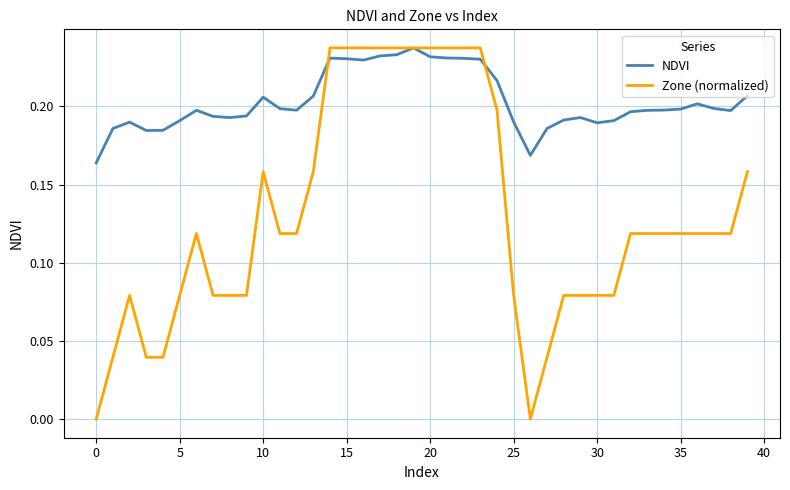

True or false: Zone (normalized) and NDVI cross at least once.

True